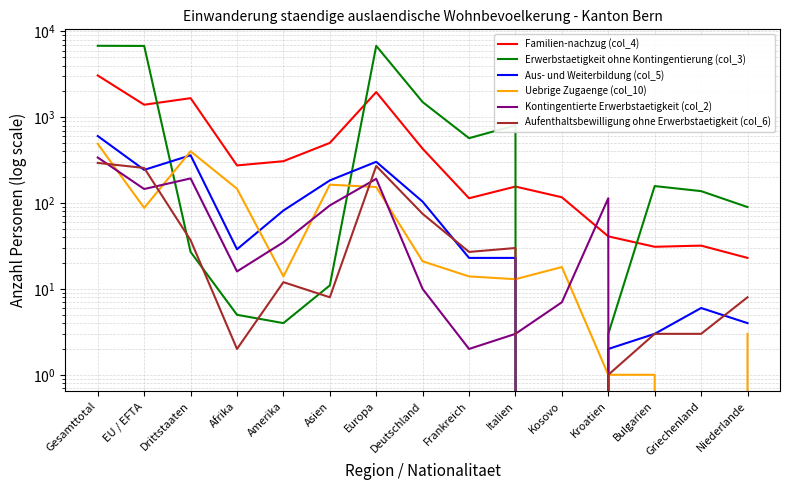

True or false: Uebrige Zugaenge (col_10) and Erwerbstaetigkeit ohne Kontingentierung (col_3) cross at least once.

True